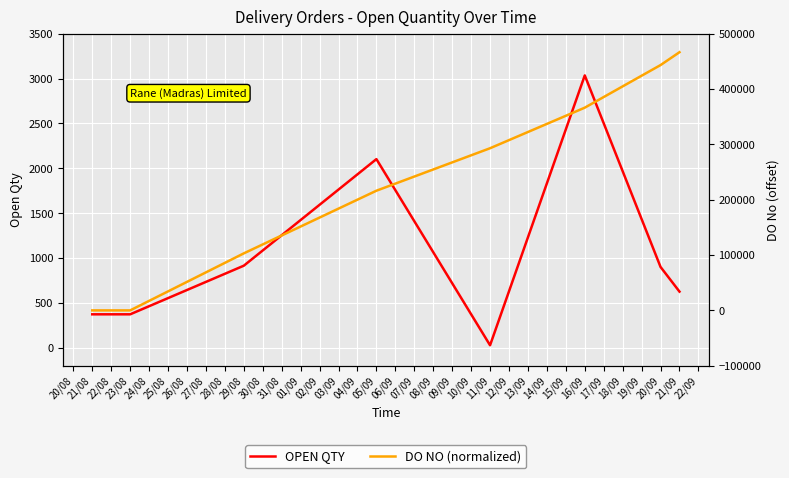

Rank the series by their average value, from lowest to highest.

OPEN QTY, DO NO (normalized)